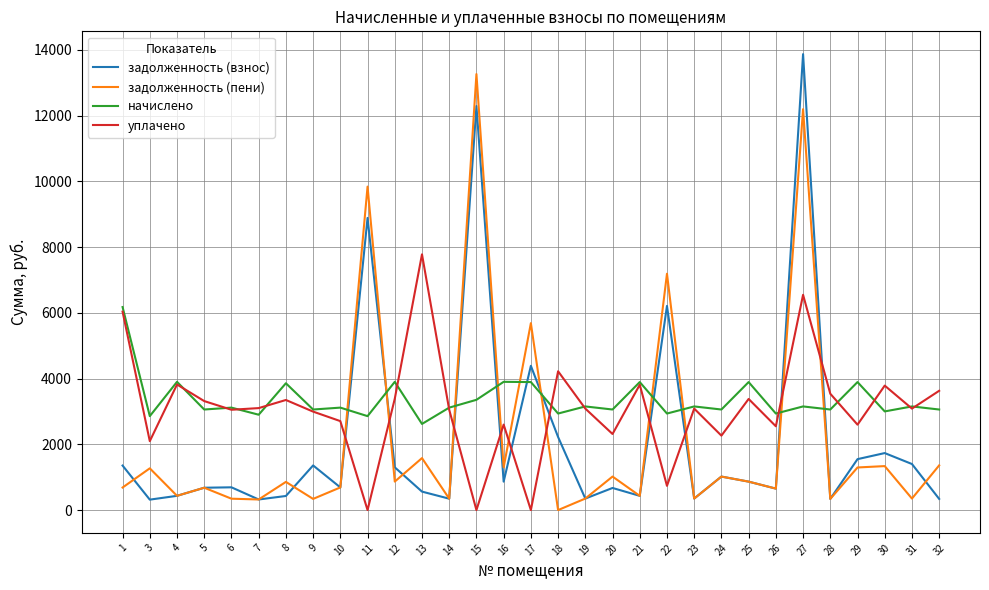

What is the spread (max minus min) of values at 22?

6454.3